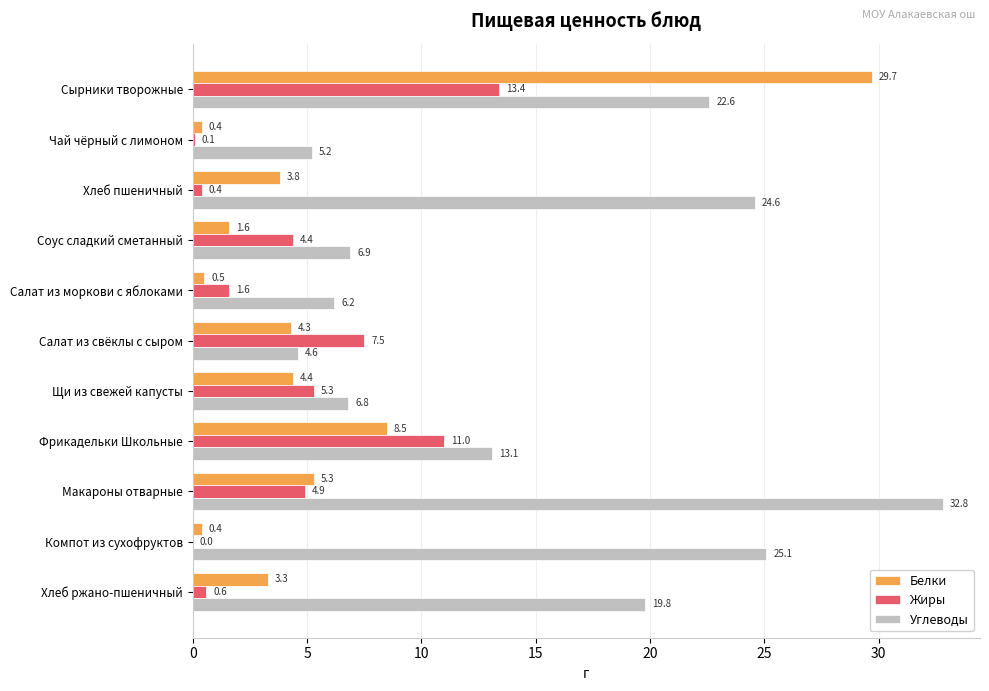

At which category is the sum across all series the highest?

Сырники творожные